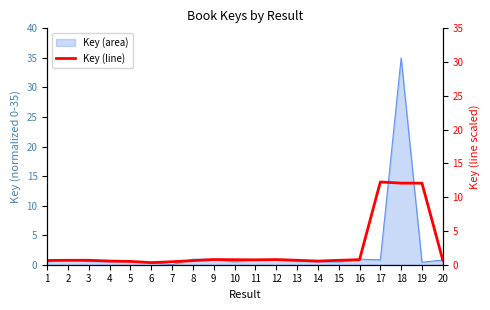

Which label corresponds to the smallest value in the chart?

6